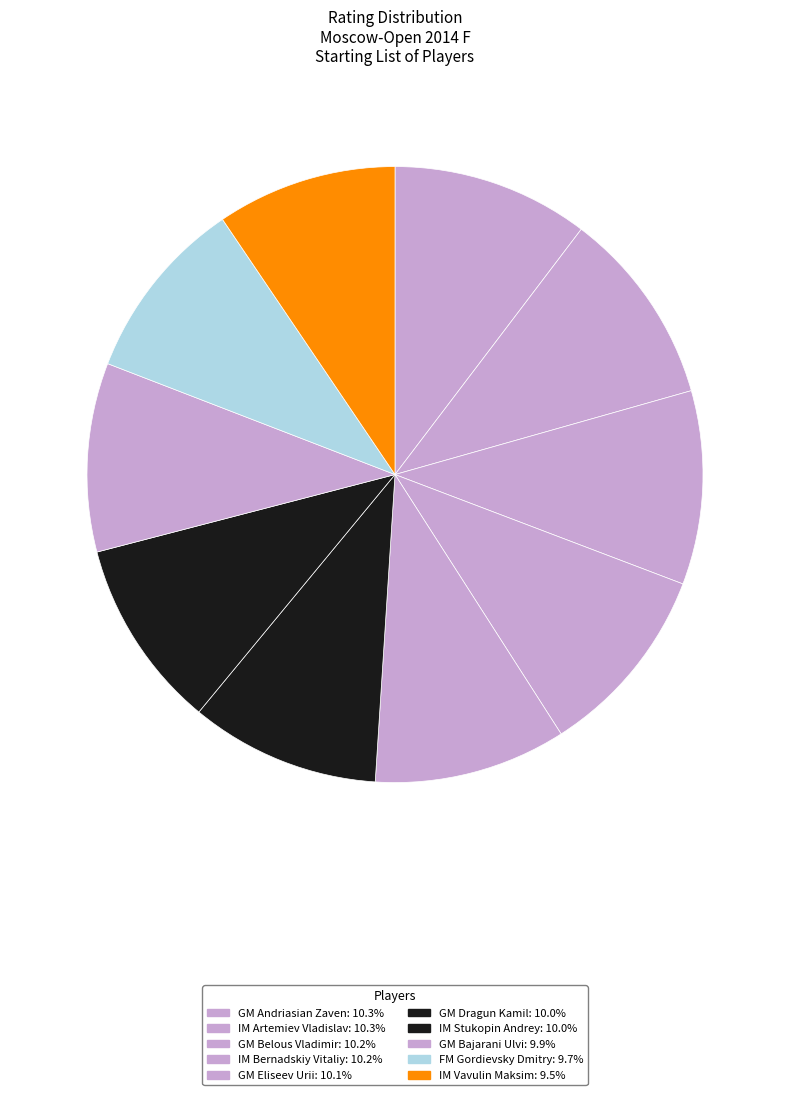

What is the change in value from IM Artemiev Vladislav to GM Belous Vladimir?

-26